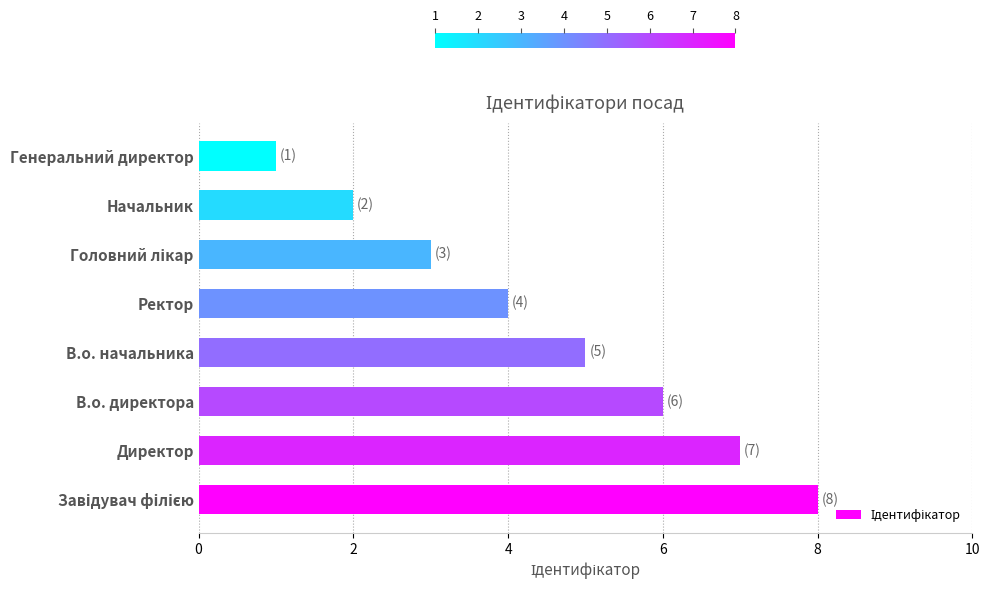

Count the values in the range 3 to 7.

5